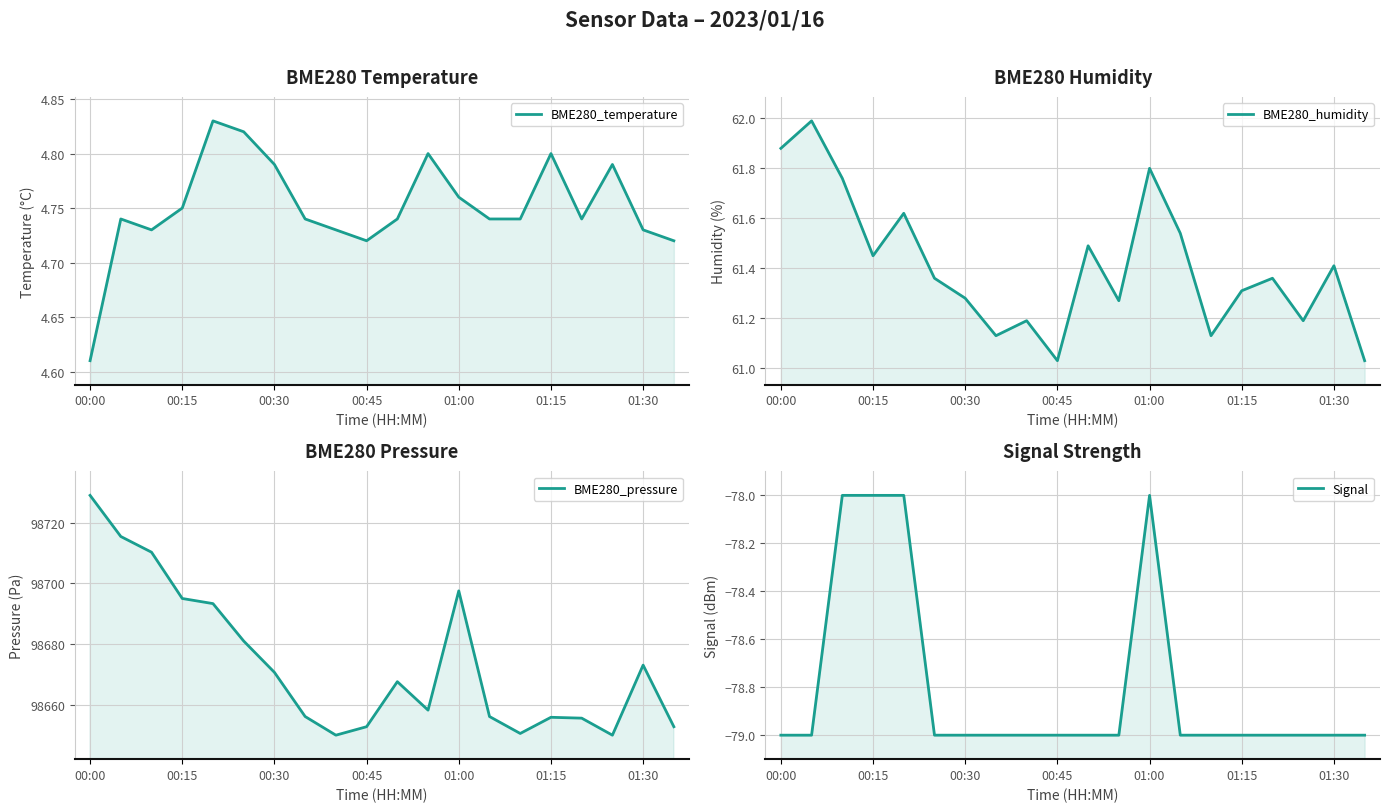

Which series has the widest spread of values?

BME280_pressure